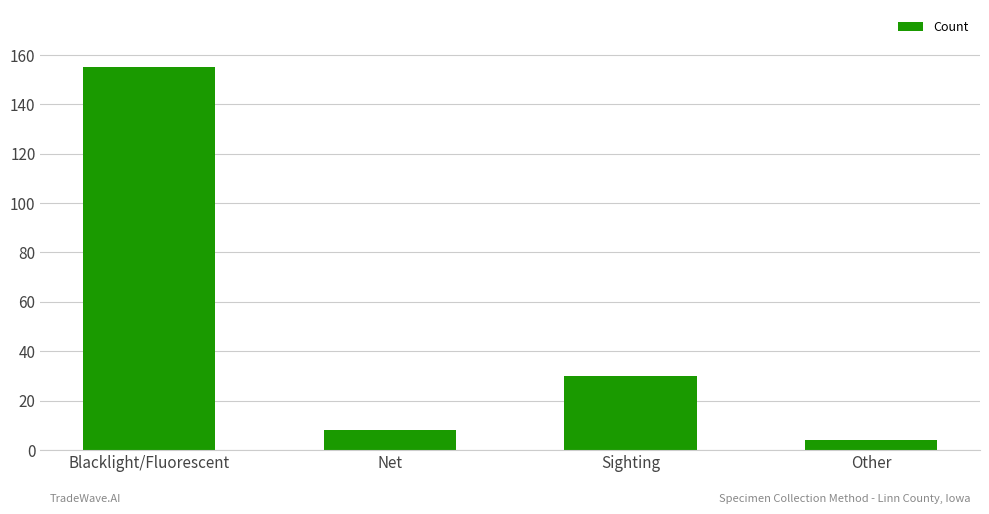

List the labels in order of value, largest first.

Blacklight/Fluorescent, Sighting, Net, Other